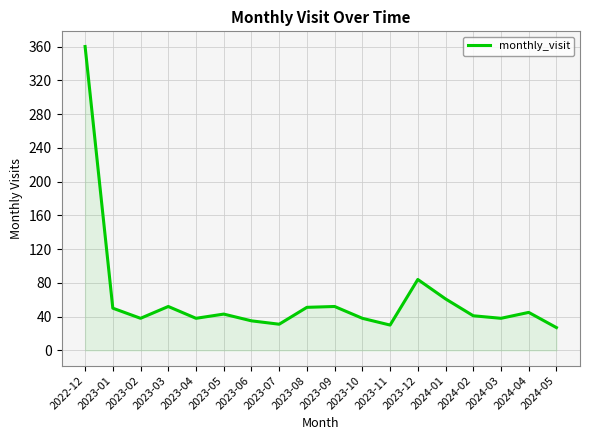

What position from the left is 2024-02?

15